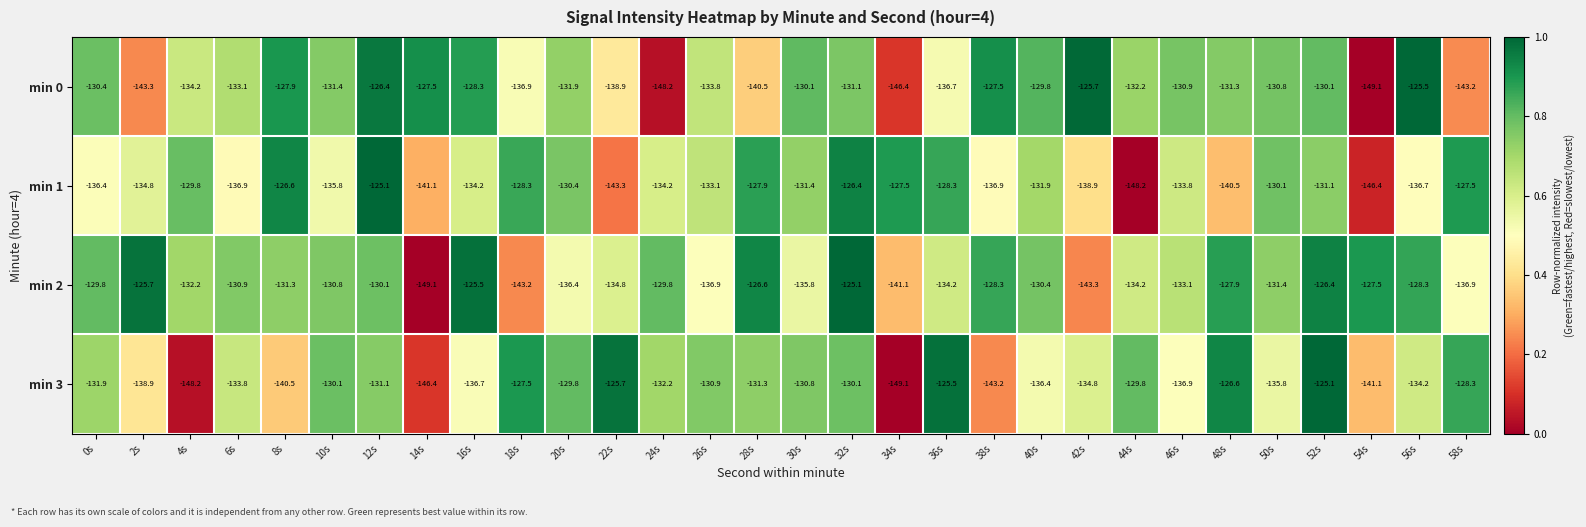

What is the lowest value of the min 2 series?

-149.1